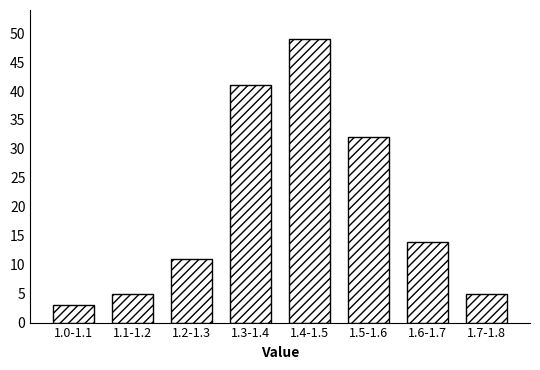

Reading left to right, list all the values displayed in this chart.

3	5	11	41	49	32	14	5